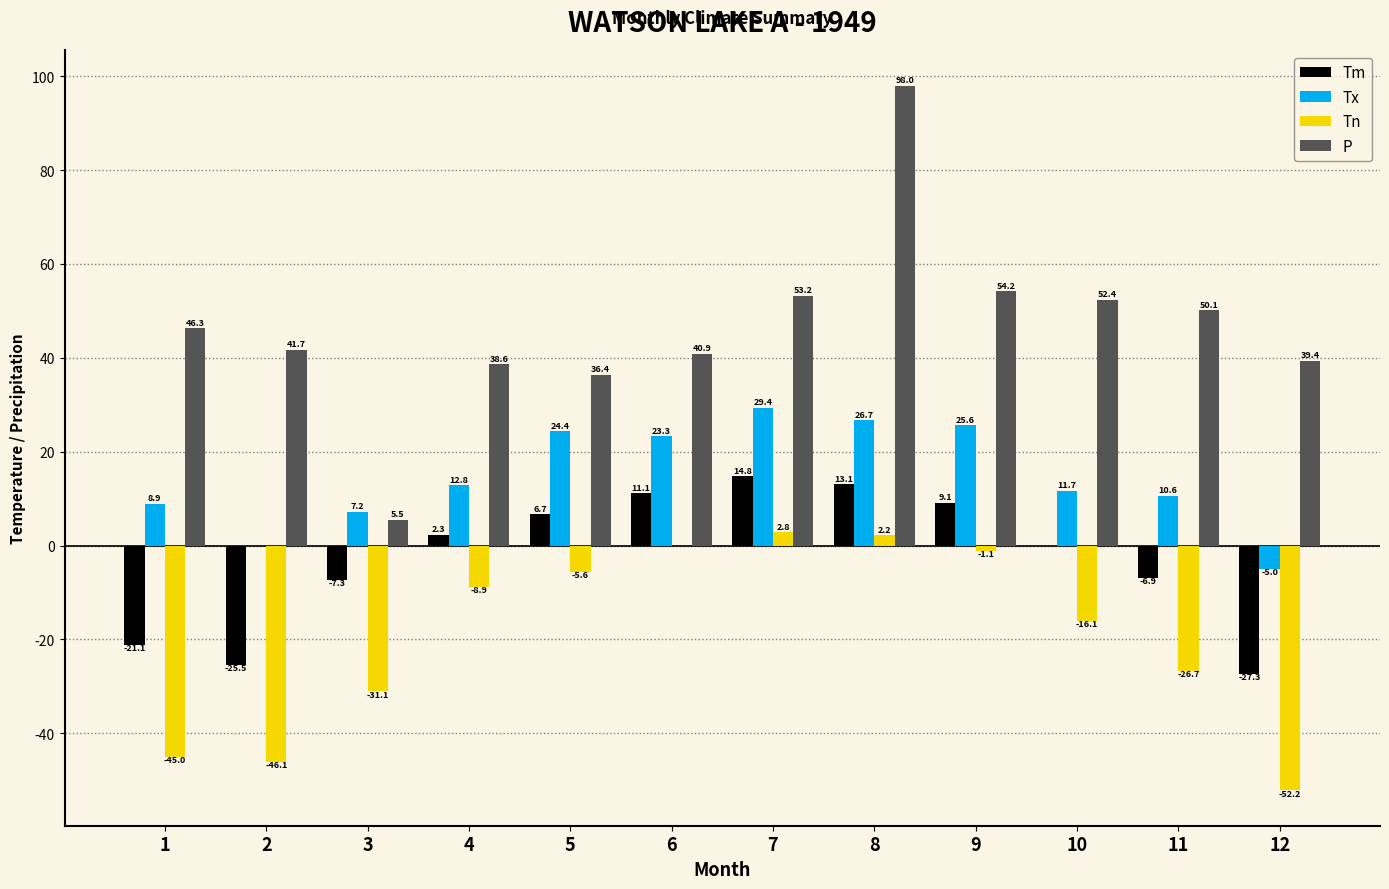

What is the sum of the Tn values at 3 and 9?

-32.2